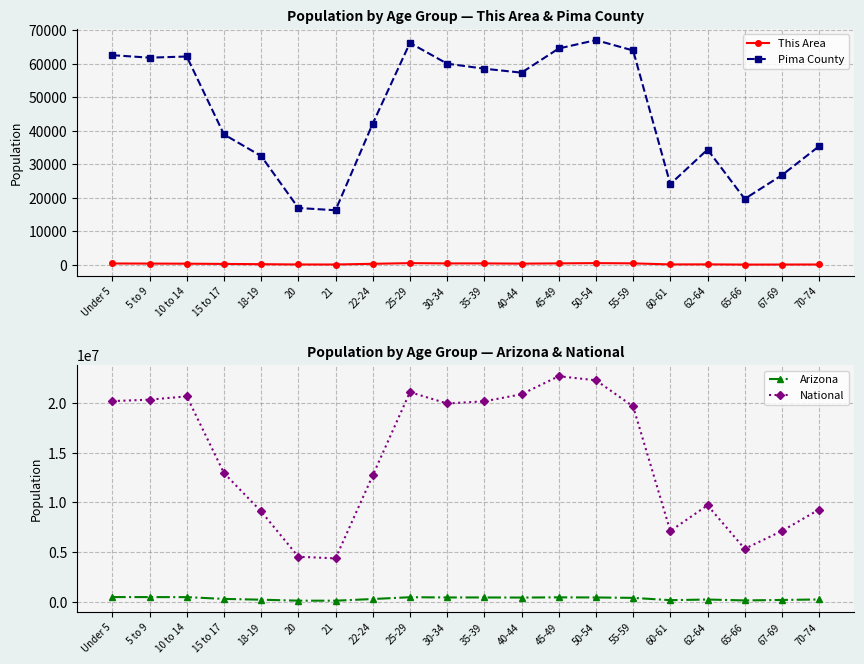

Which category has the highest value across all series?

45-49